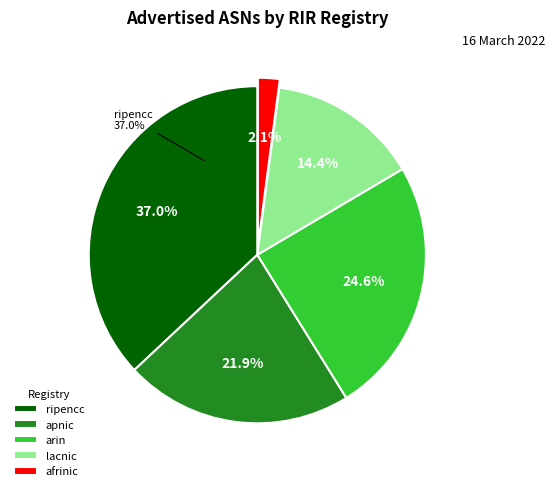

Does ripencc account for over 50% of the chart?

No